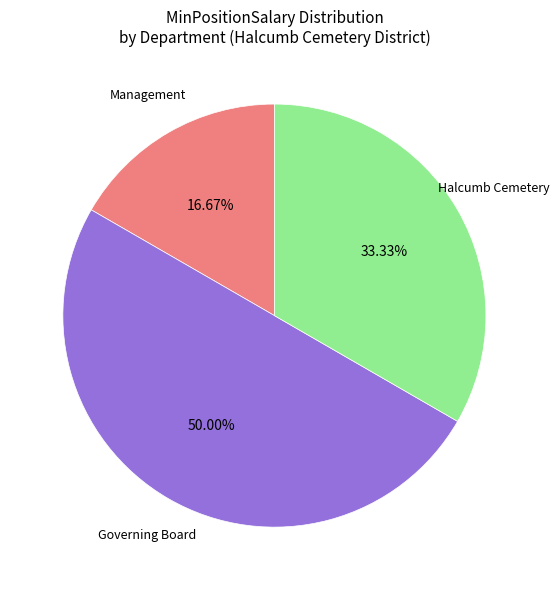

Is the sum of Governing Board and Halcumb Cemetery greater than half?

Yes